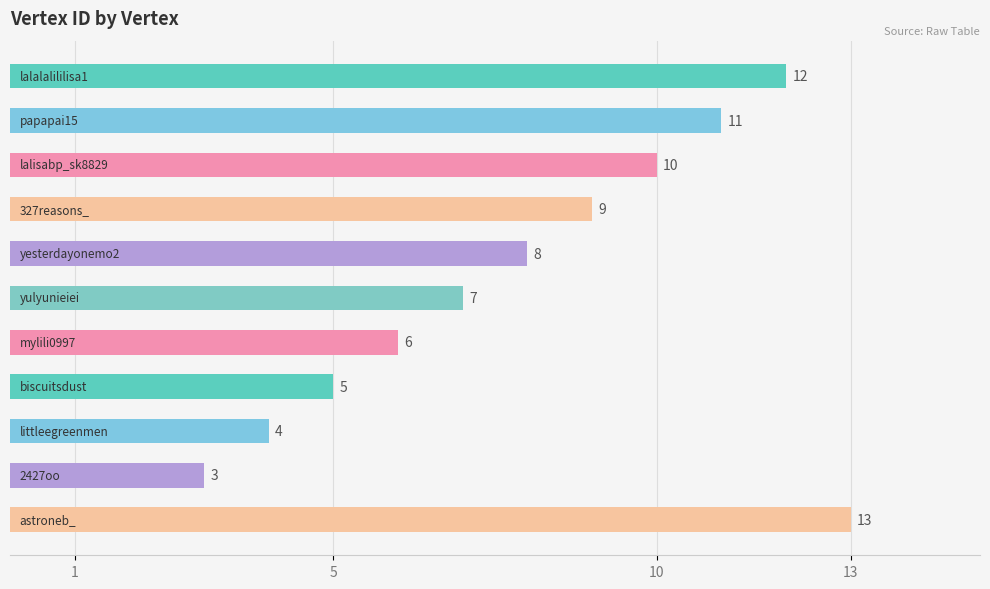

What is the average value?

8